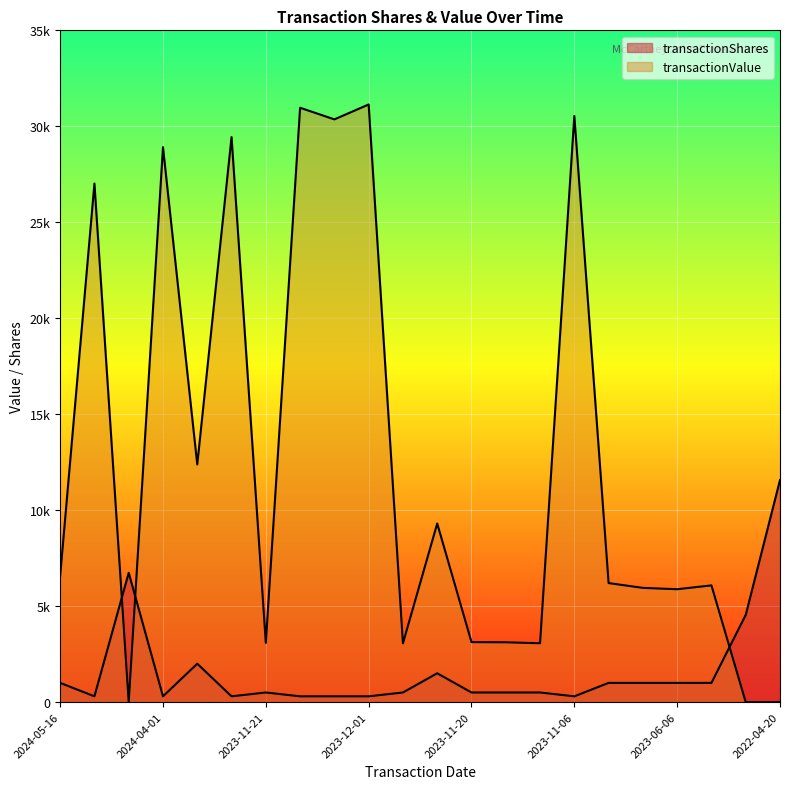

List the series in order of their peak value, lowest first.

transactionShares, transactionValue